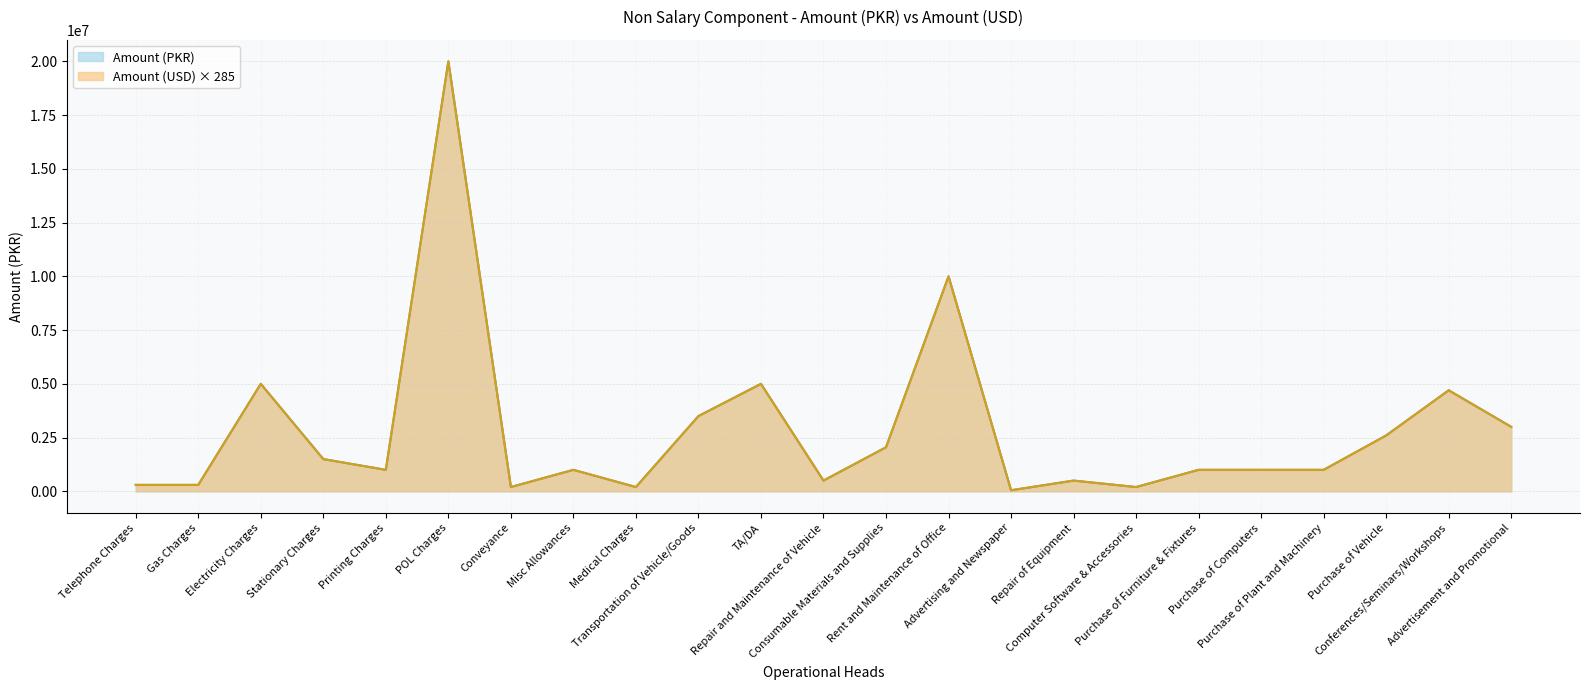

What is the total value across all series at Purchase of Furniture & Fixtures?

1999999.4